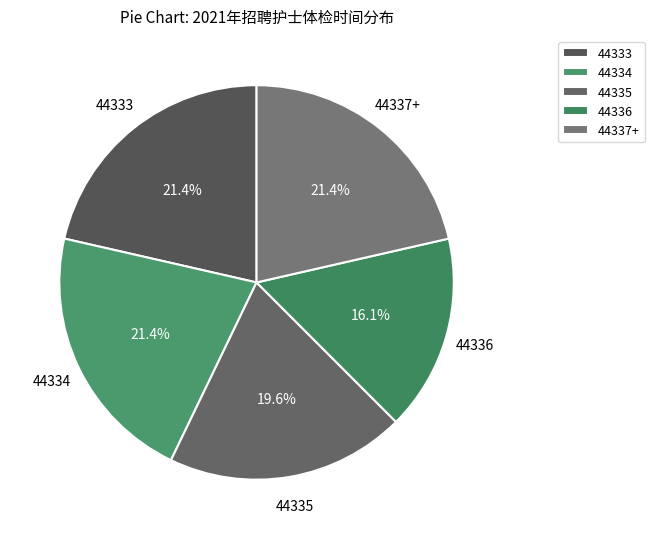

To the nearest percent, what portion does 44335 represent?

20%